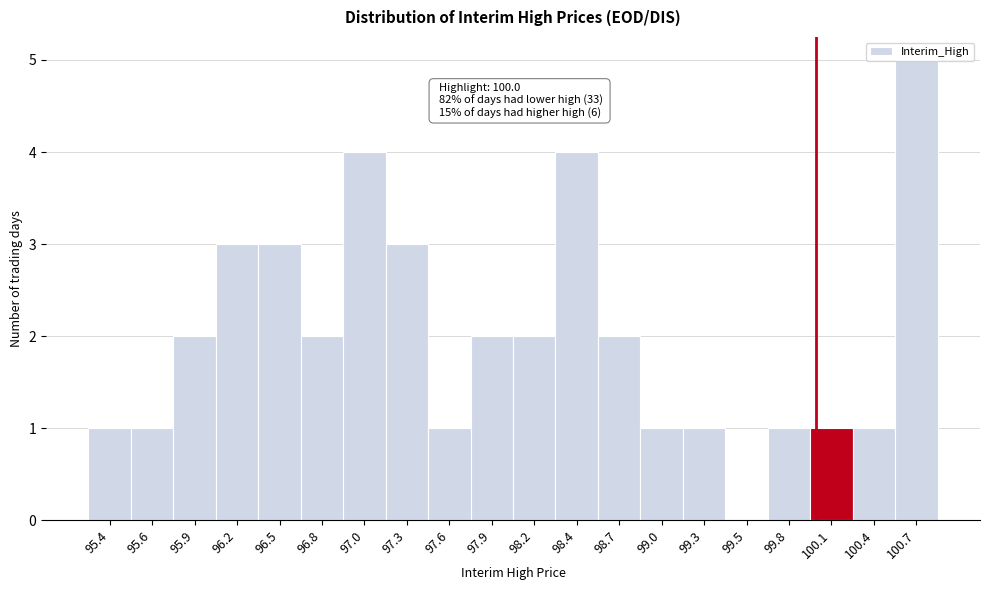

Which range on the x-axis has the tallest bar?

100.50 to 100.80